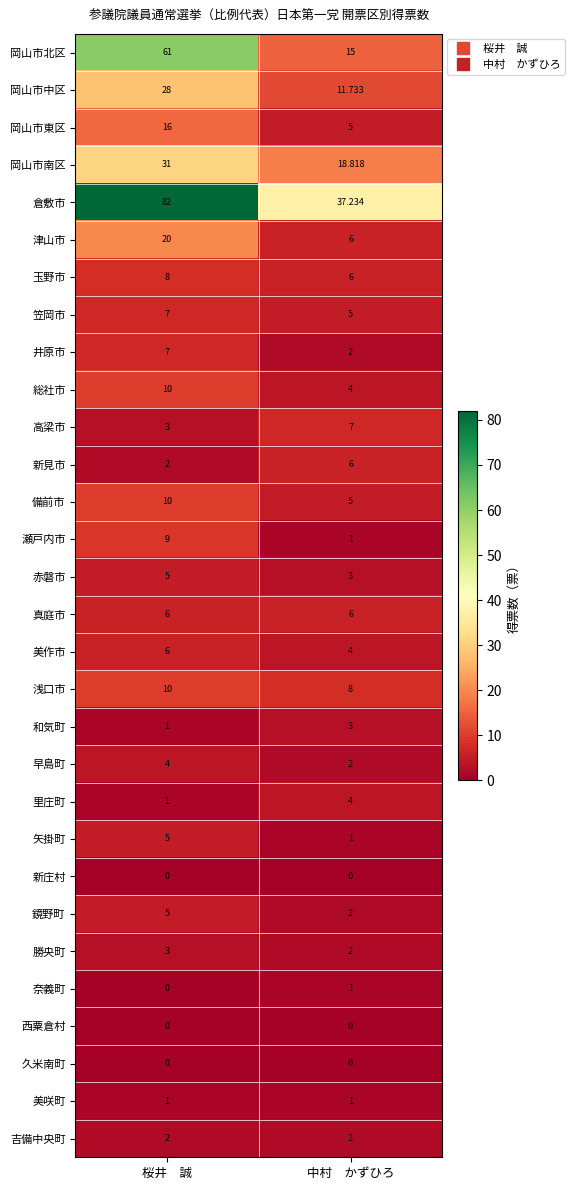

How many series are shown in this chart?

30